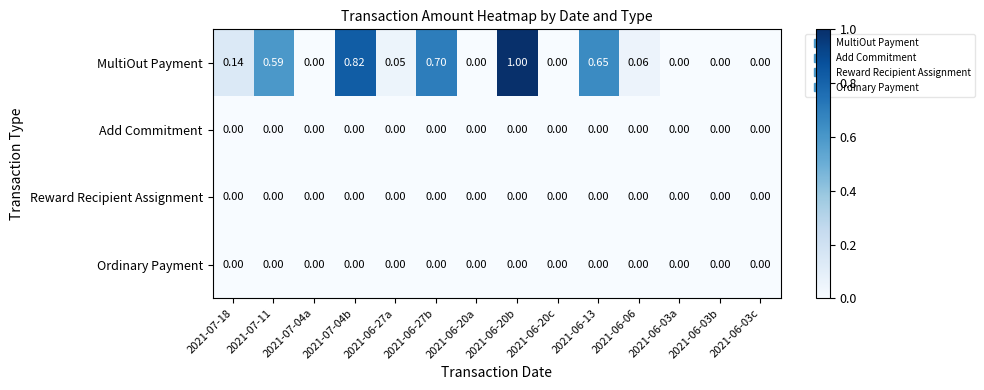

How many series are shown in this chart?

4